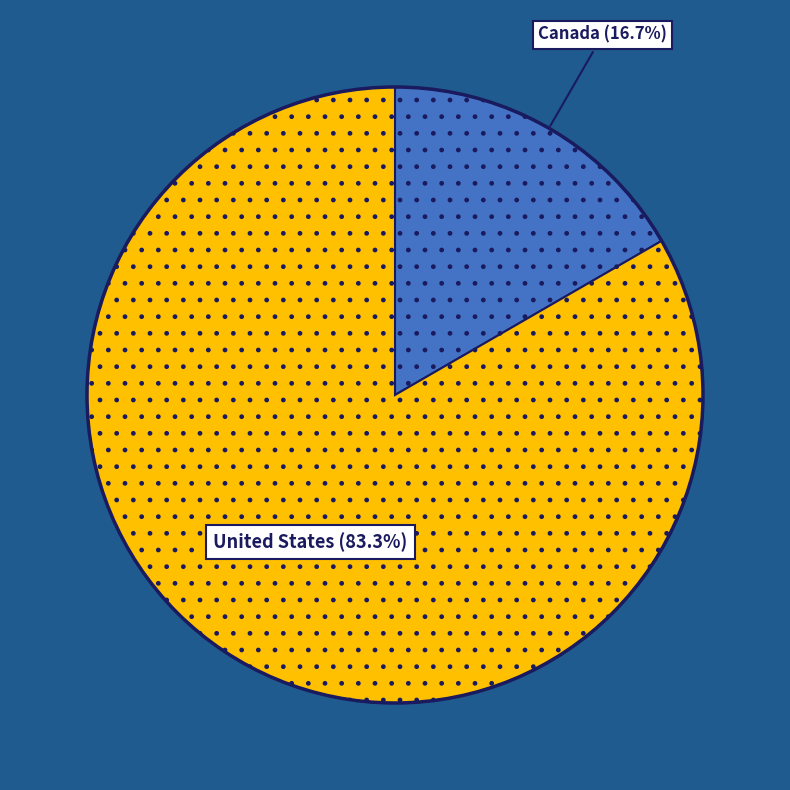

Is there any slice that represents more than half of the pie?

Yes